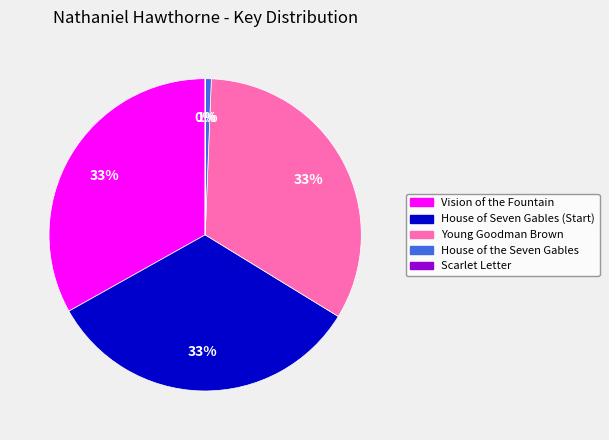

Does any single category account for the majority?

No